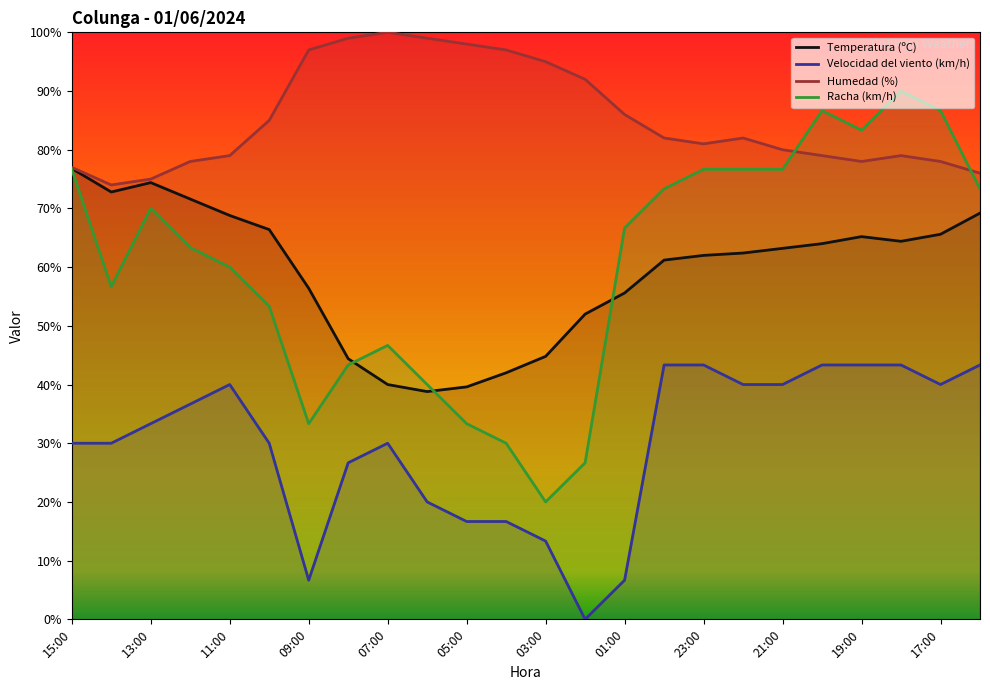

Between 13:00 and 22:00, which series saw the biggest shift?

Temperatura (ºC)